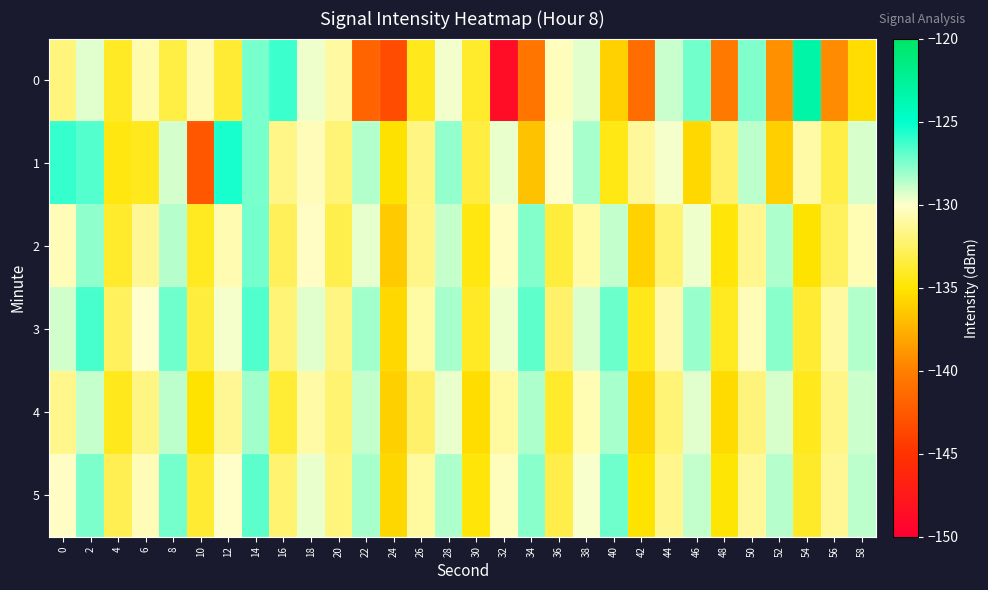

At how many categories does at least one series exceed -139?

30